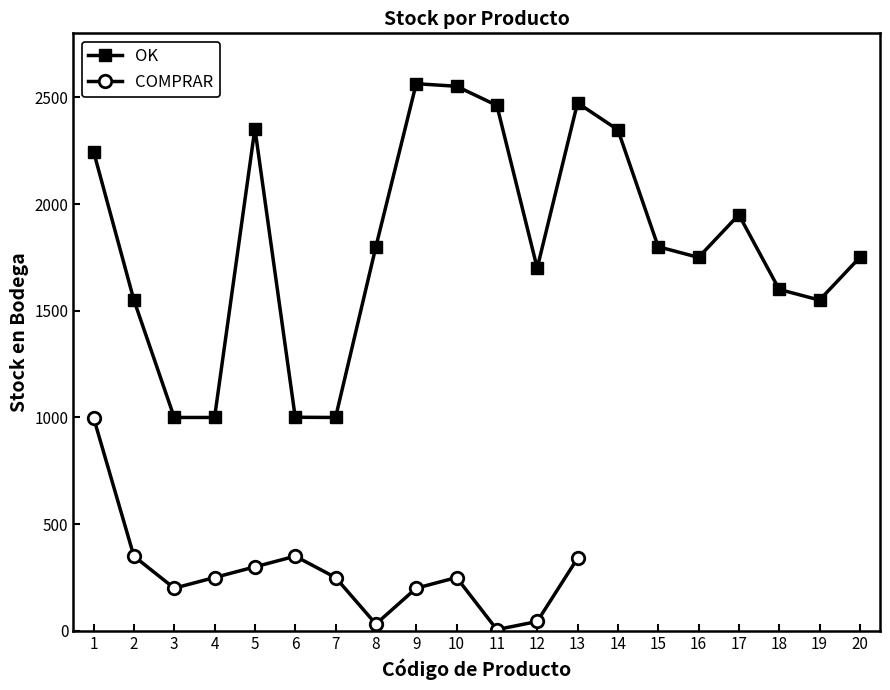

In OK, how many points are higher than both neighbors (excluding endpoints)?

4